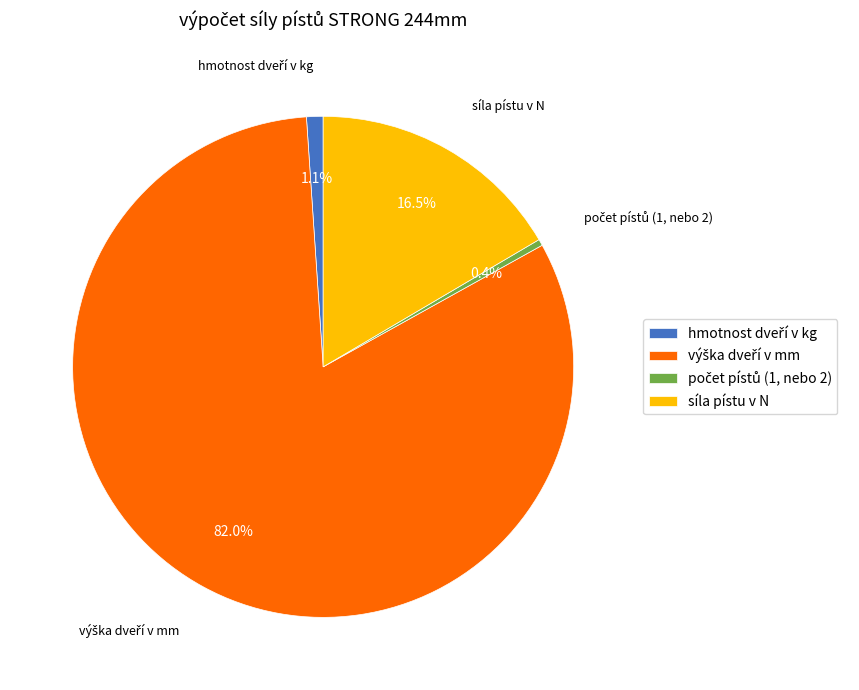

Count the number of slices in the pie.

4